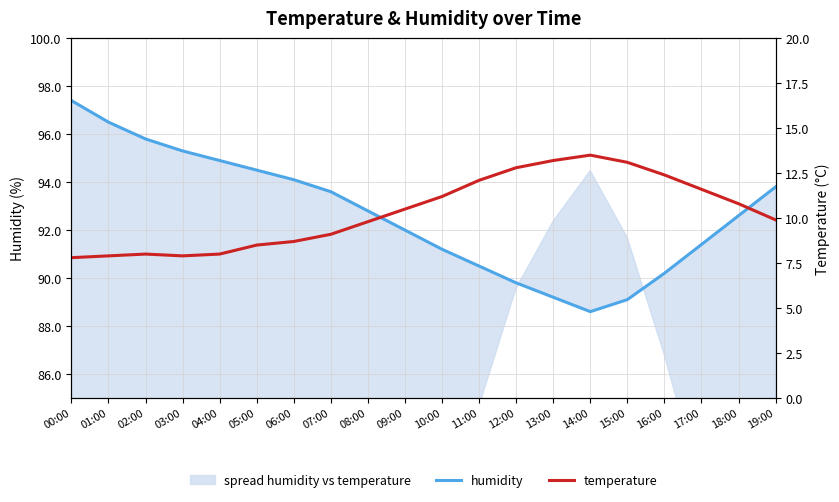

Is the value of humidity at 05:00 greater than the value of temperature at 10:00?

Yes